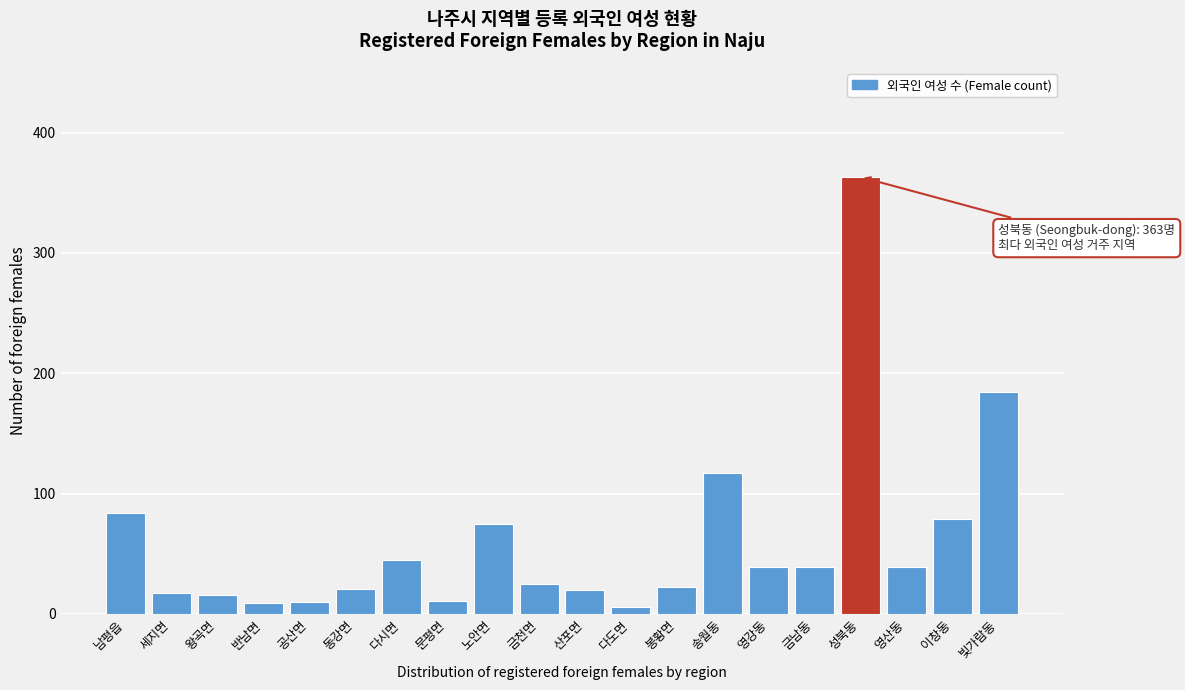

What is the greatest value displayed?

363